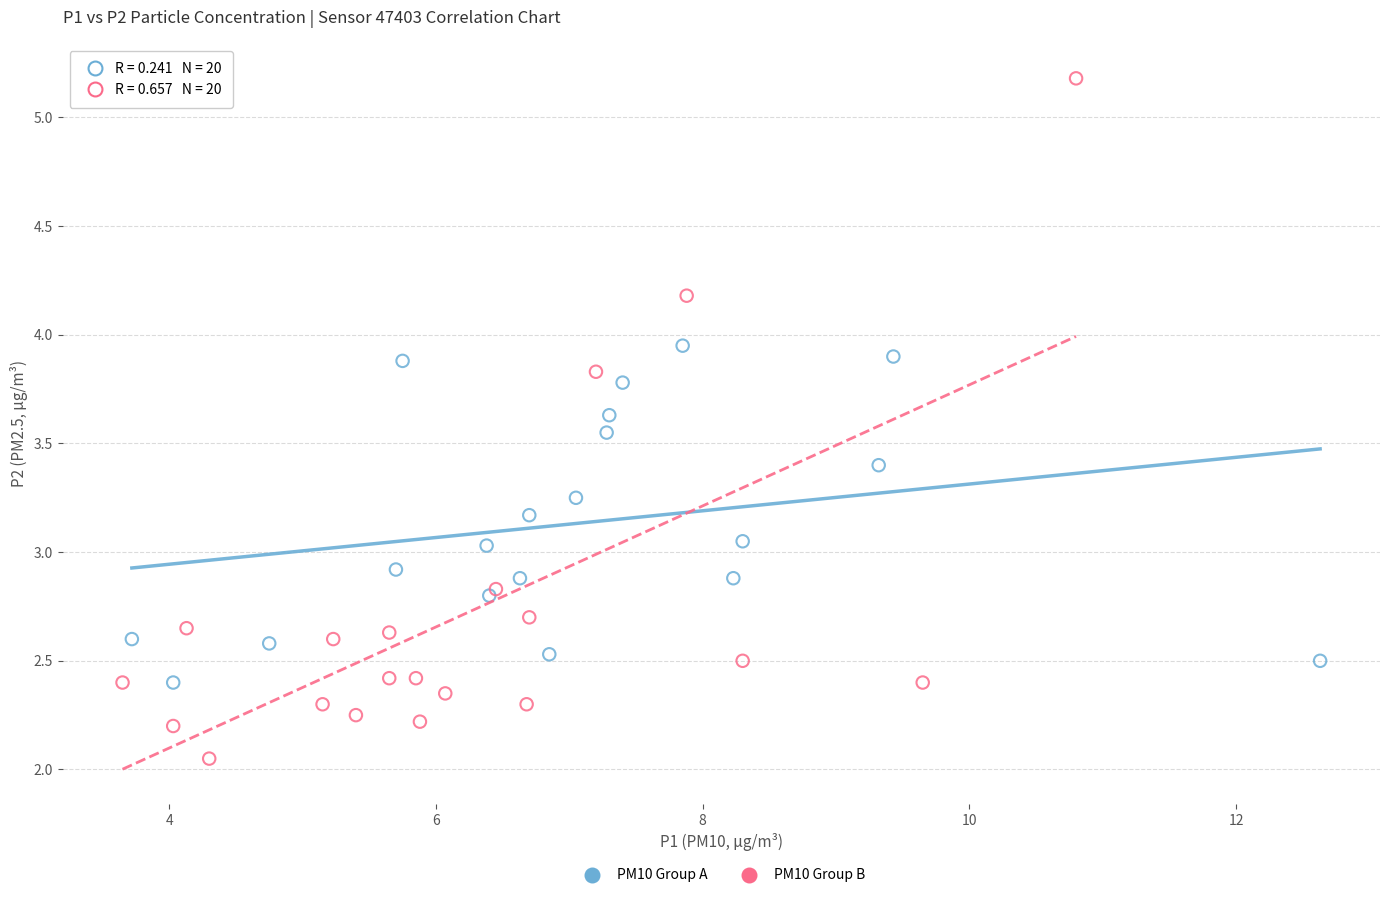

Which series contains the lowest Y value?

PM10 Group B